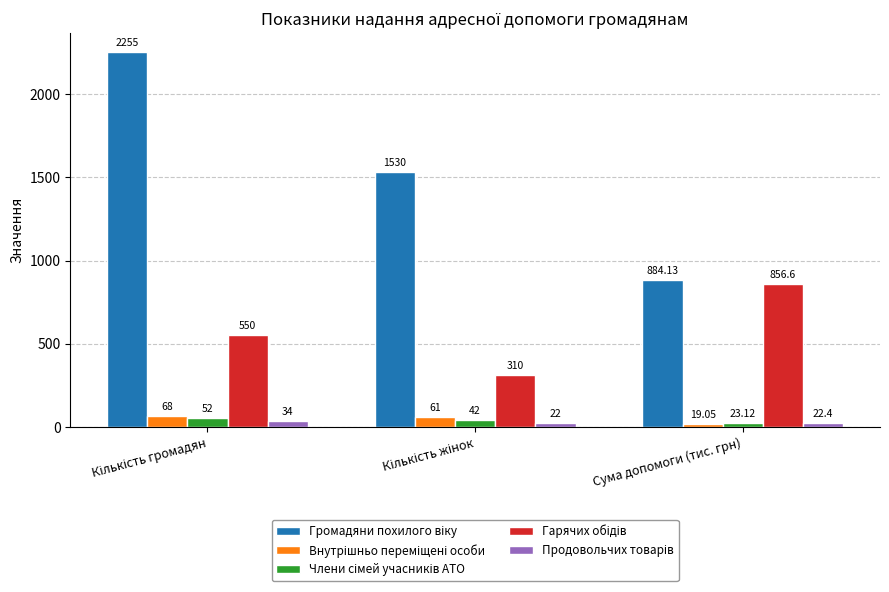

What is the approximate value of Внутрішньо переміщені особи at Кількість жінок?

61.0